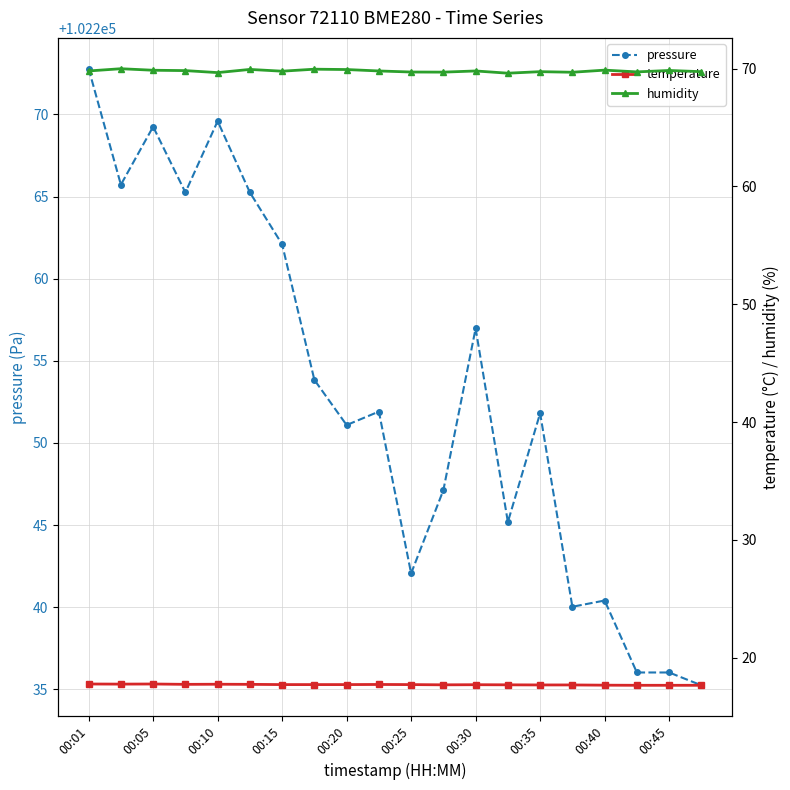

Rank the series by their maximum value, from highest to lowest.

pressure, humidity, temperature